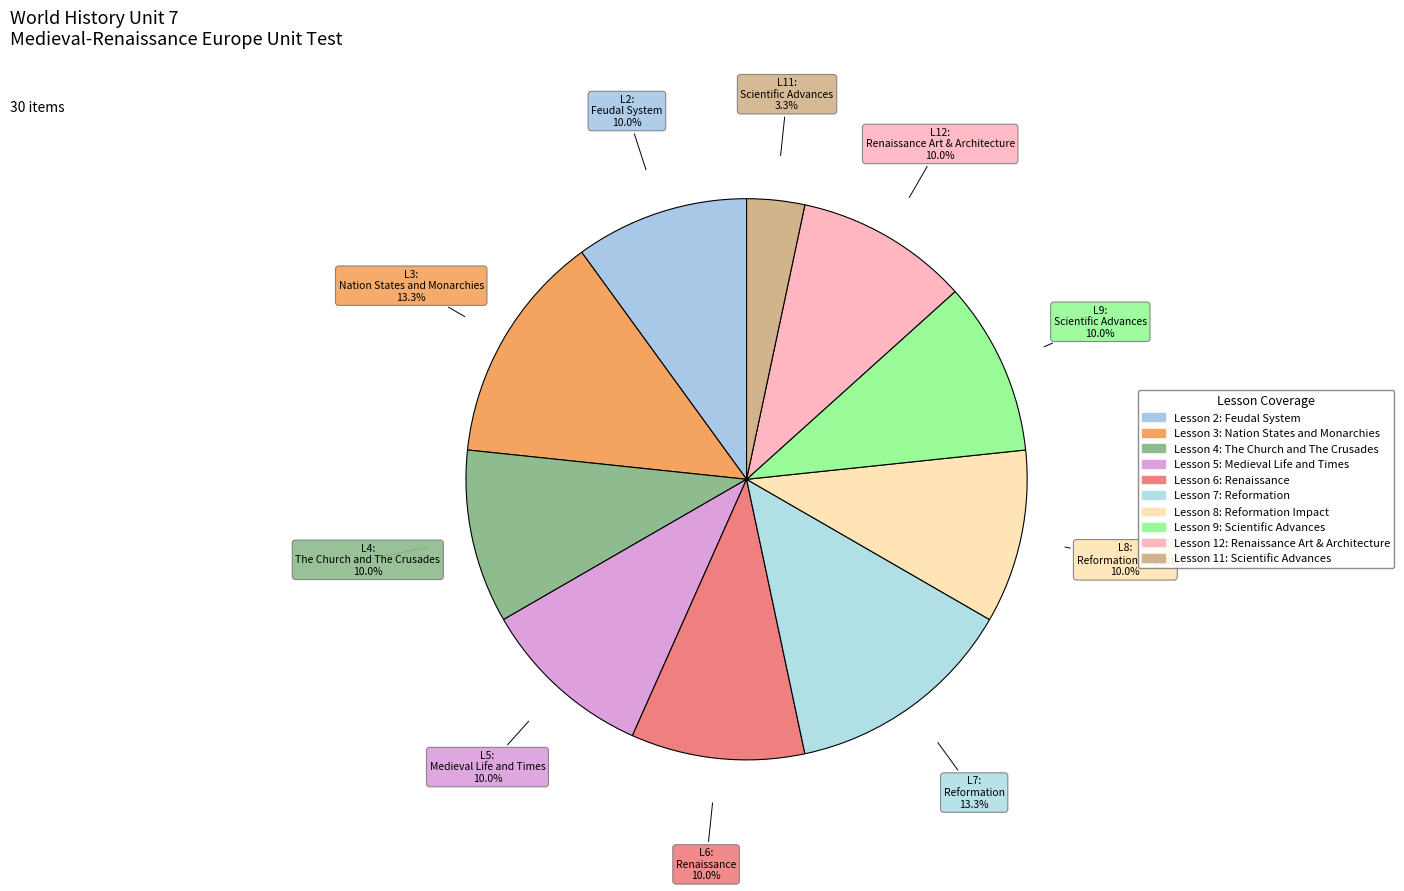

What is the ratio of the value at Lesson 12: Renaissance Art & Architecture to the value at Lesson 7: Reformation?

0.8